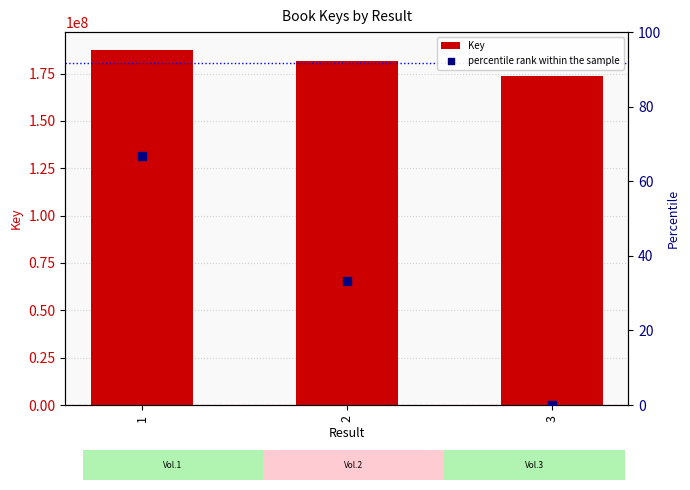

What is the total value across all series at 2?

181413631.3